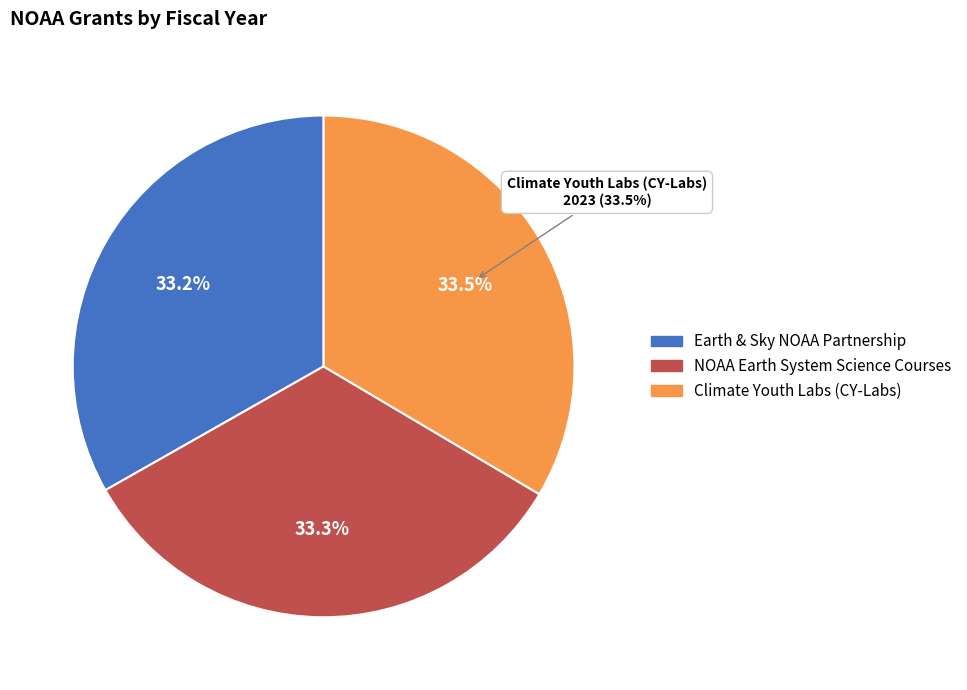

Is it true that Earth & Sky NOAA Partnership is 33% of the pie?

True